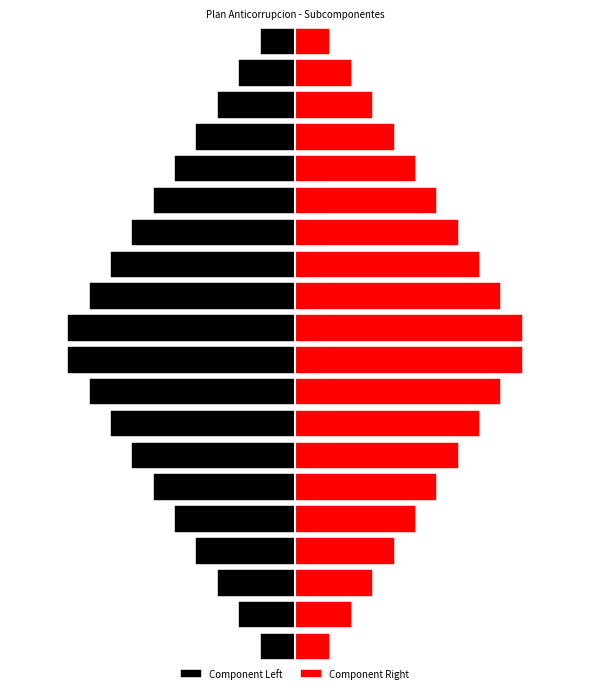

What is the value of the Component Left bar at the 12th from the left?

-4.3